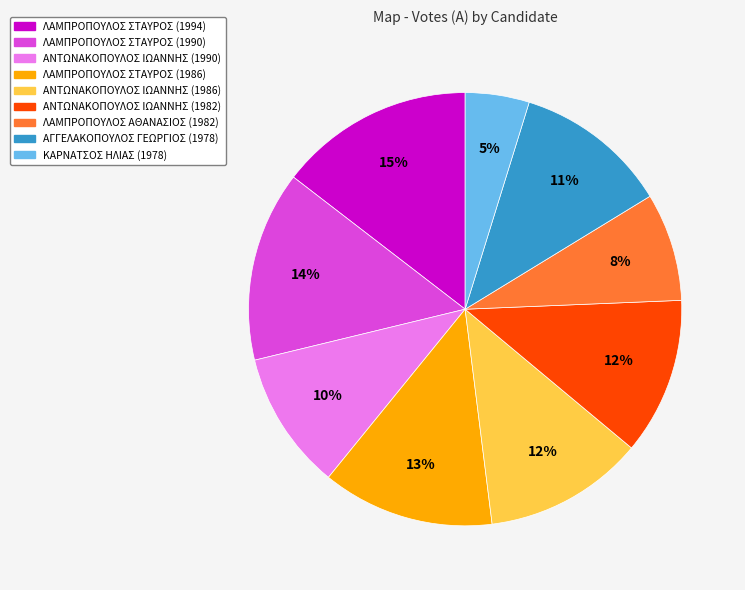

Does ΑΓΓΕΛΑΚΟΠΟΥΛΟΣ ΓΕΩΡΓΙΟΣ (1978) account for over 50% of the chart?

No